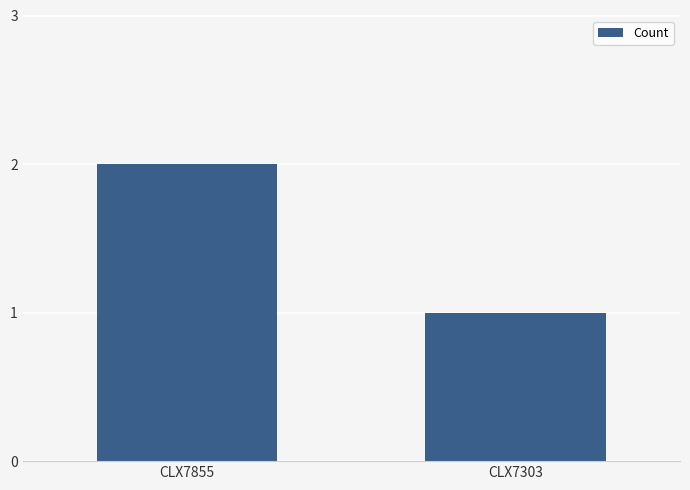

What is the ratio of the value at CLX7855 to the value at CLX7303?

2.0